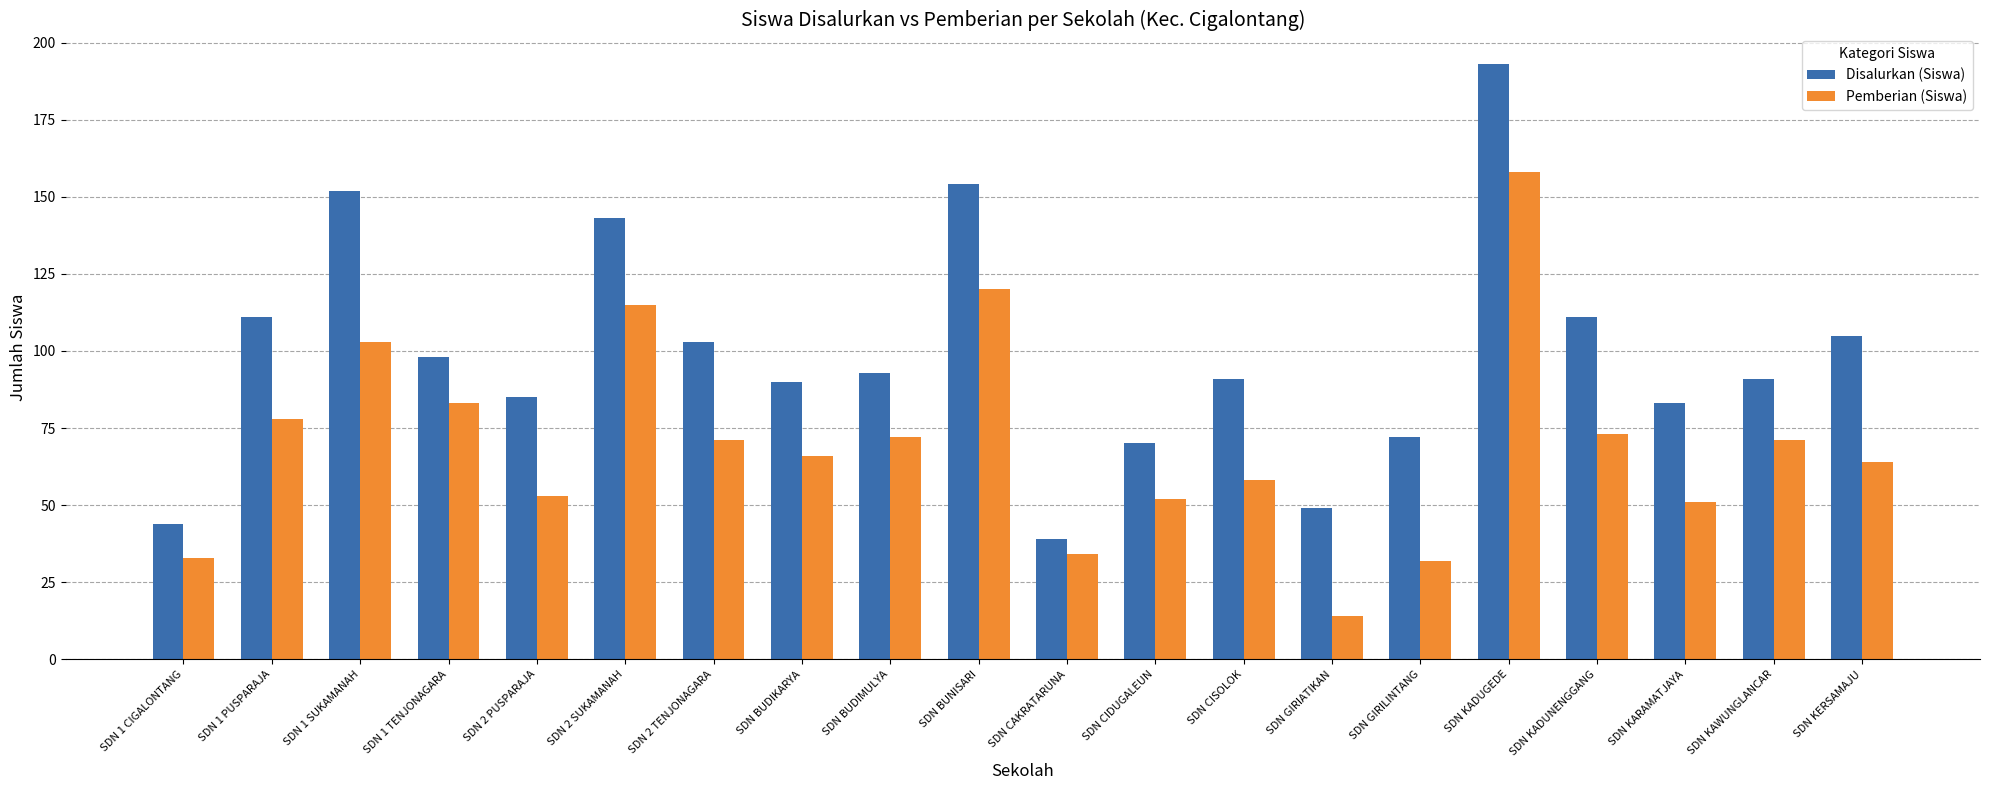

What is the label of the 20th bar from the right?

SDN 1 CIGALONTANG